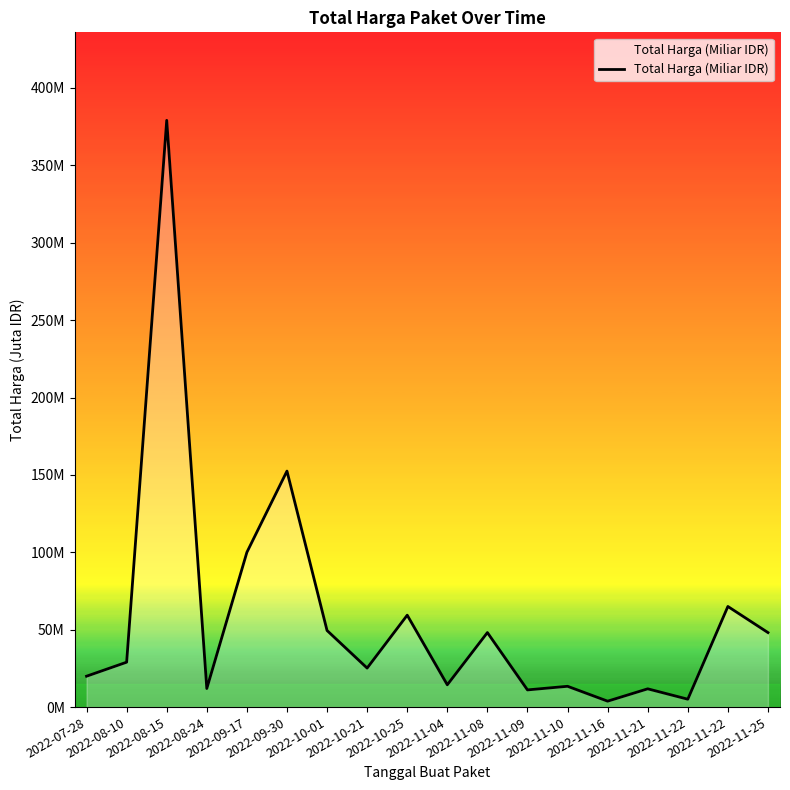

Is this an area chart (filled region under the line)?

Yes